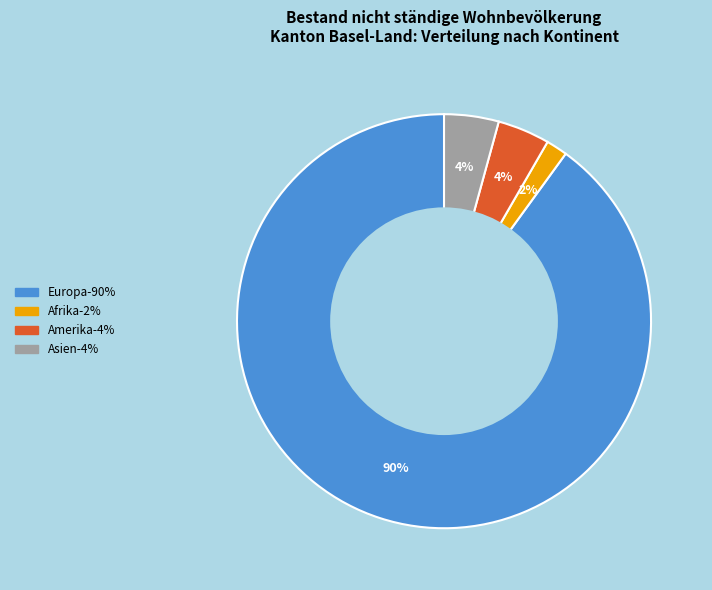

How many segments does this pie chart have?

4